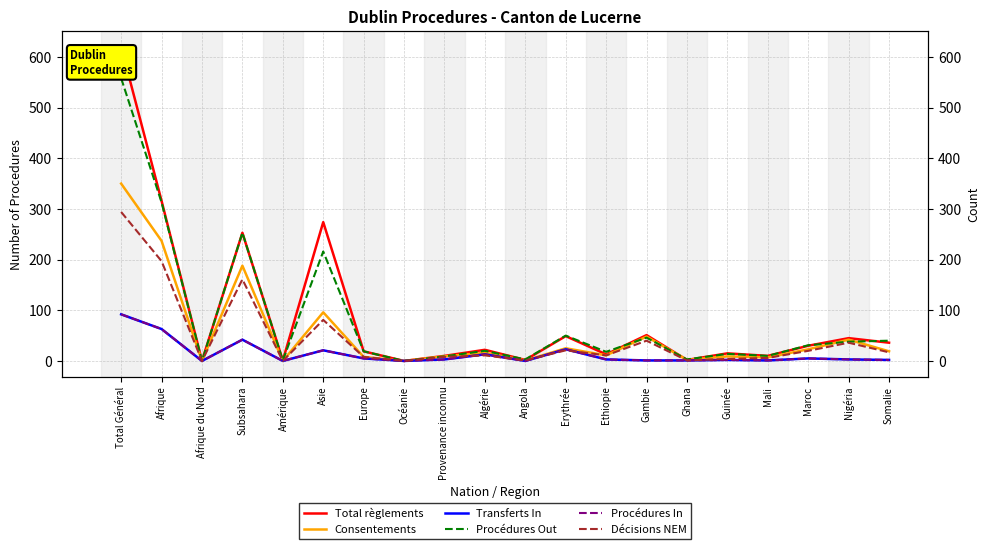

Rank the series by their maximum value, from lowest to highest.

Transferts In, Procédures In, Décisions NEM, Consentements, Procédures Out, Total règlements